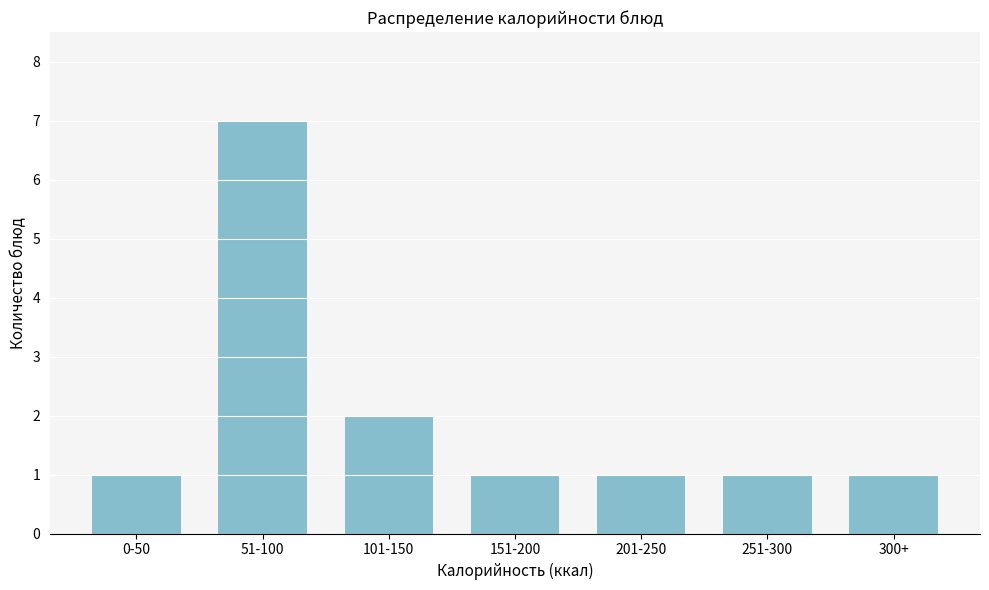

Reading left to right, what are all the values shown in this chart?

1	7	2	1	1	1	1